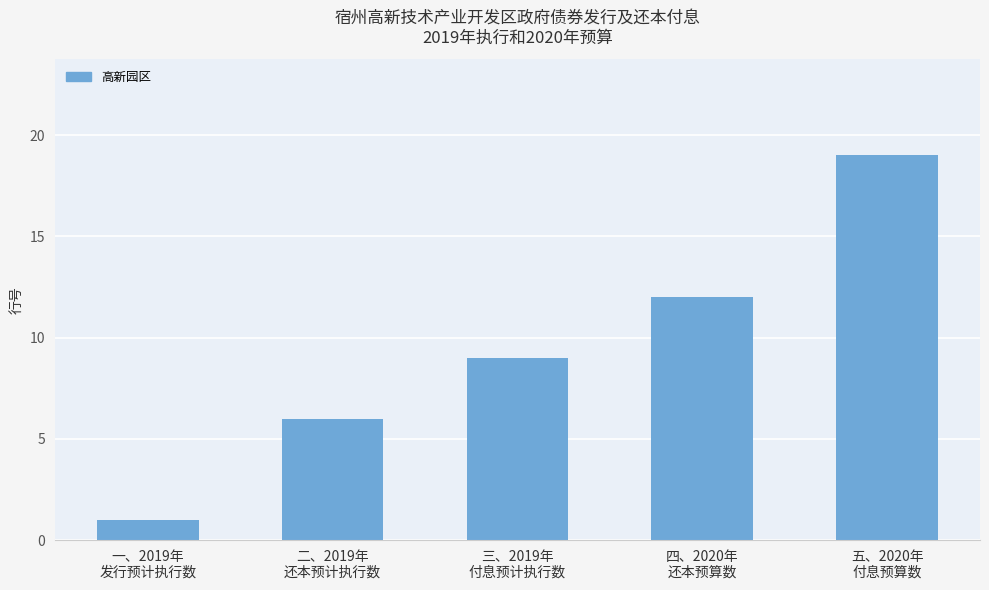

What is the average value?

9